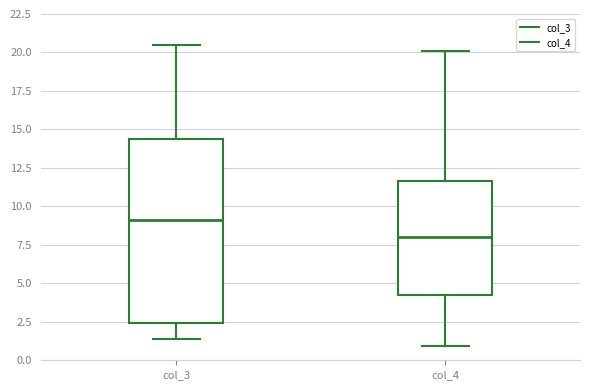

Comparing the boxes themselves (not the whiskers), which one is the tallest?

col_3